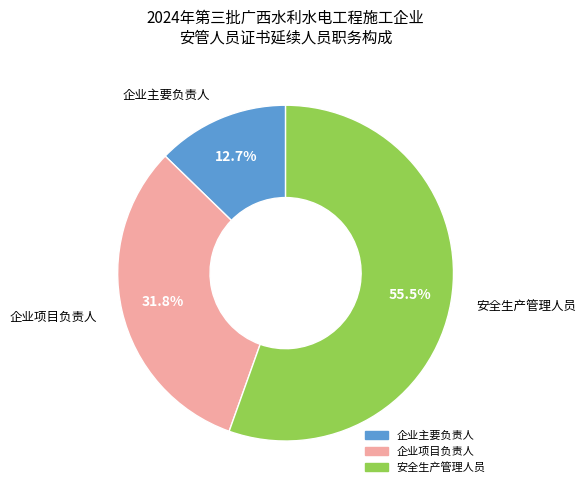

Is there a majority slice in this chart?

Yes